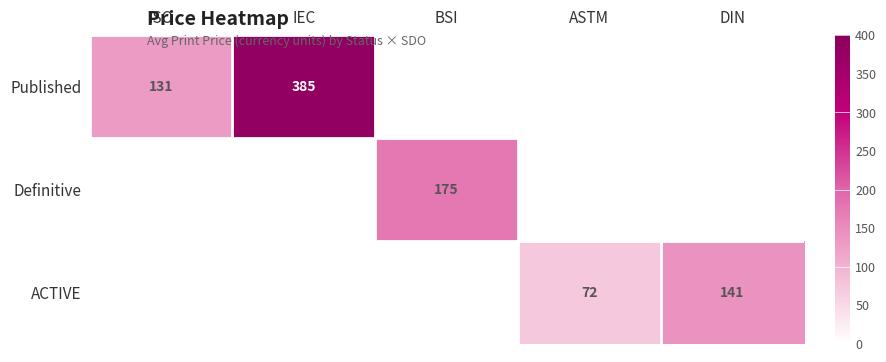

What is the greatest value displayed?

385.0